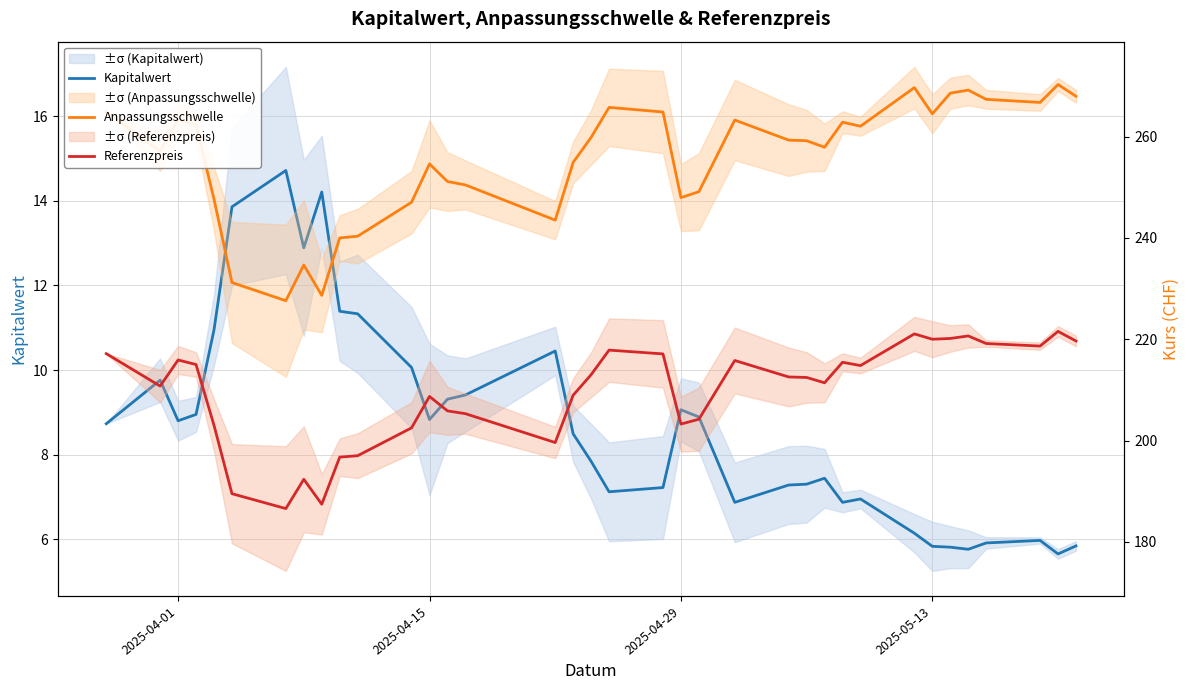

The Referenzpreis series shows 361.1 at 17. True or false?

False